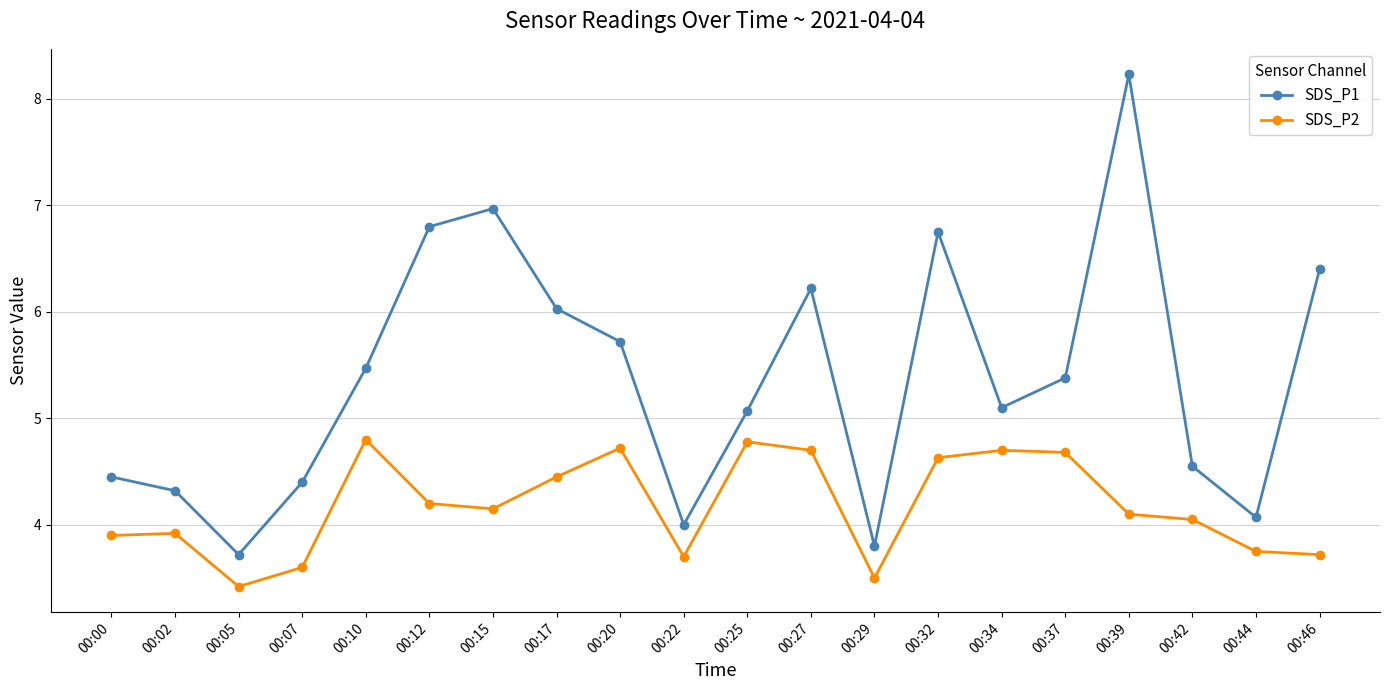

The value of SDS_P1 at 00:39 is 14.6. True or false?

False